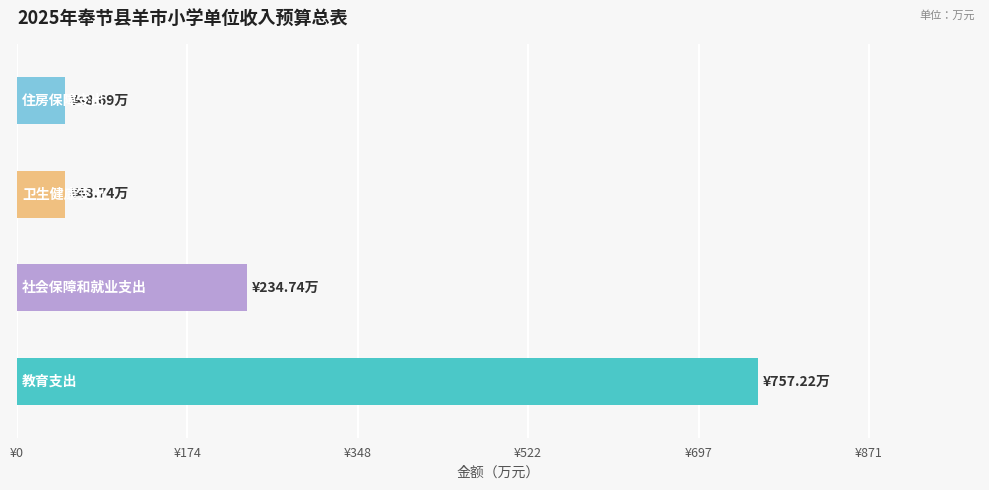

Are the bars horizontal?

Yes